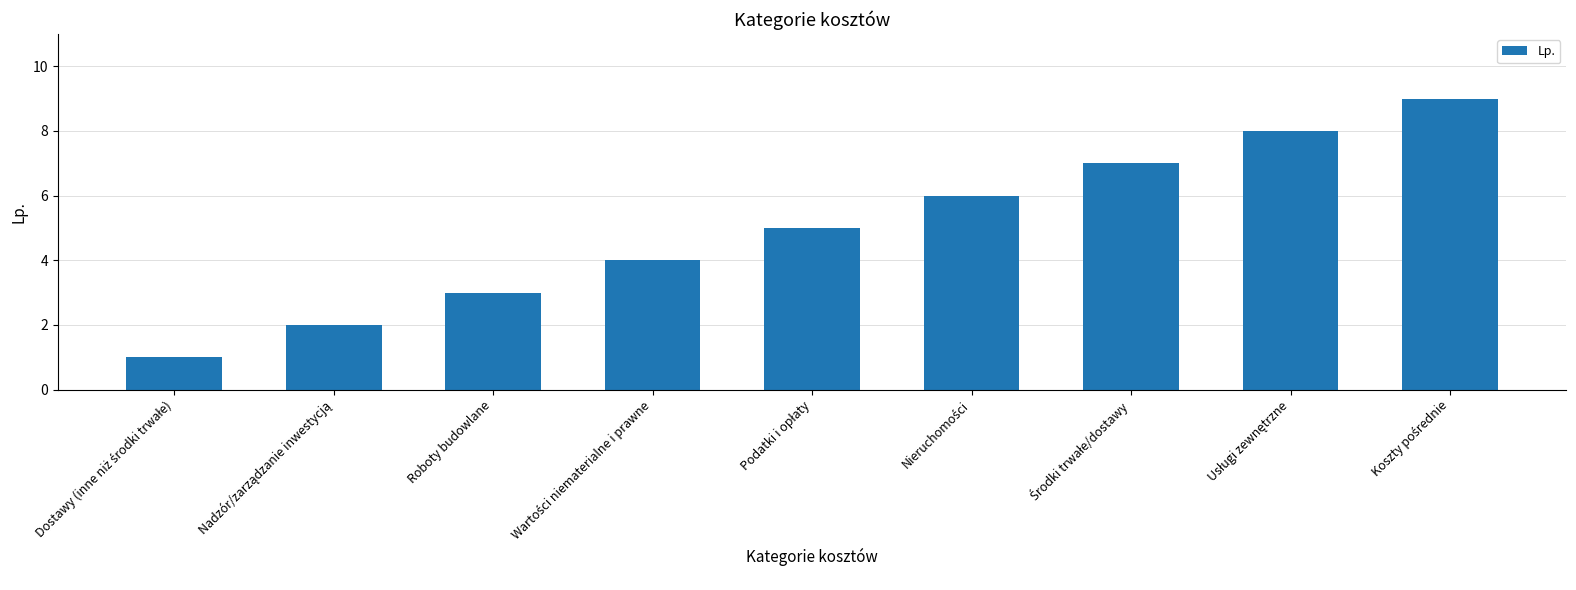

What is the average value?

5